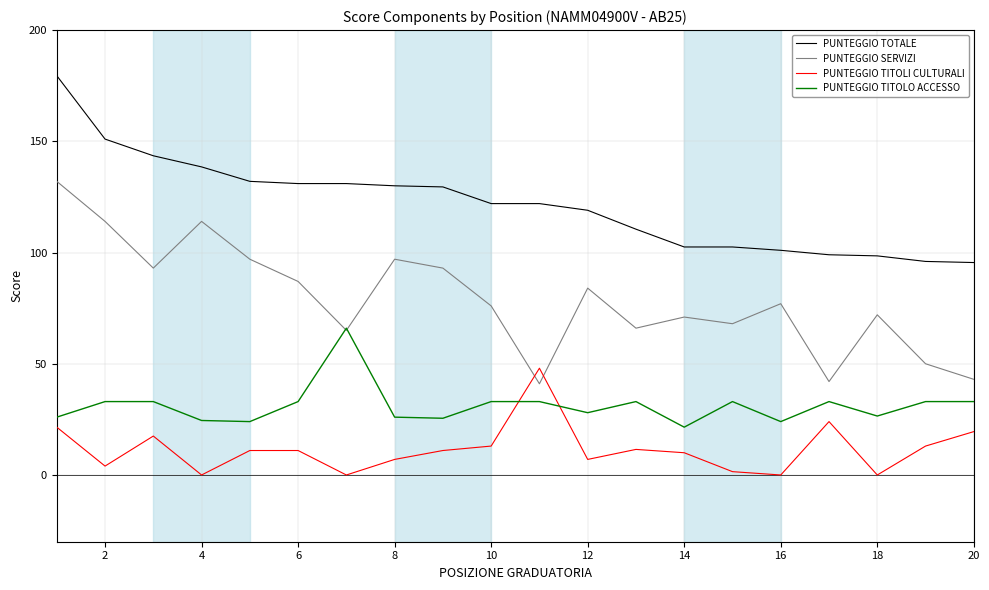

Which series has the largest range (max minus min)?

PUNTEGGIO SERVIZI